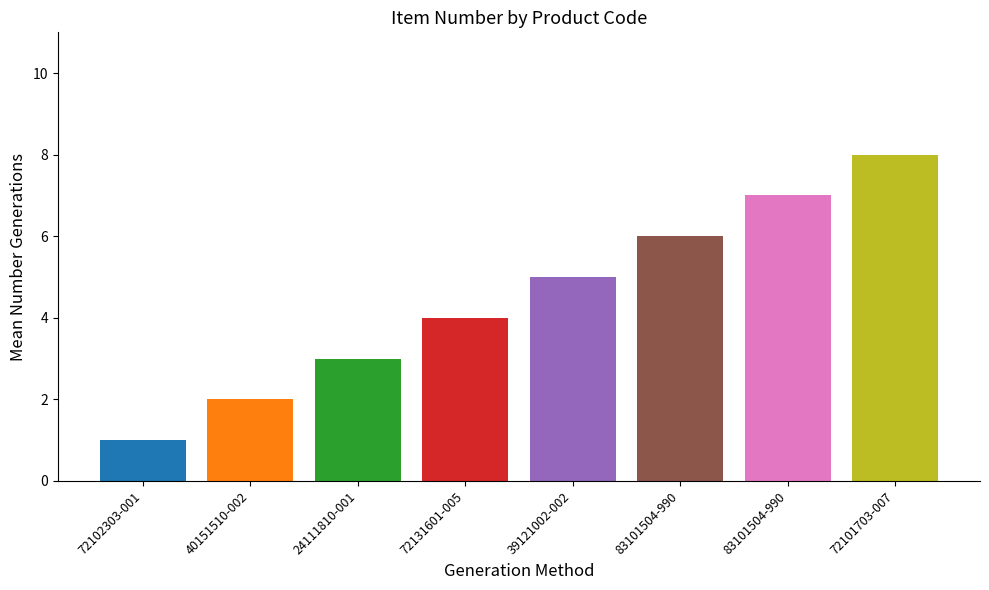

Count the number of categories in the chart.

8